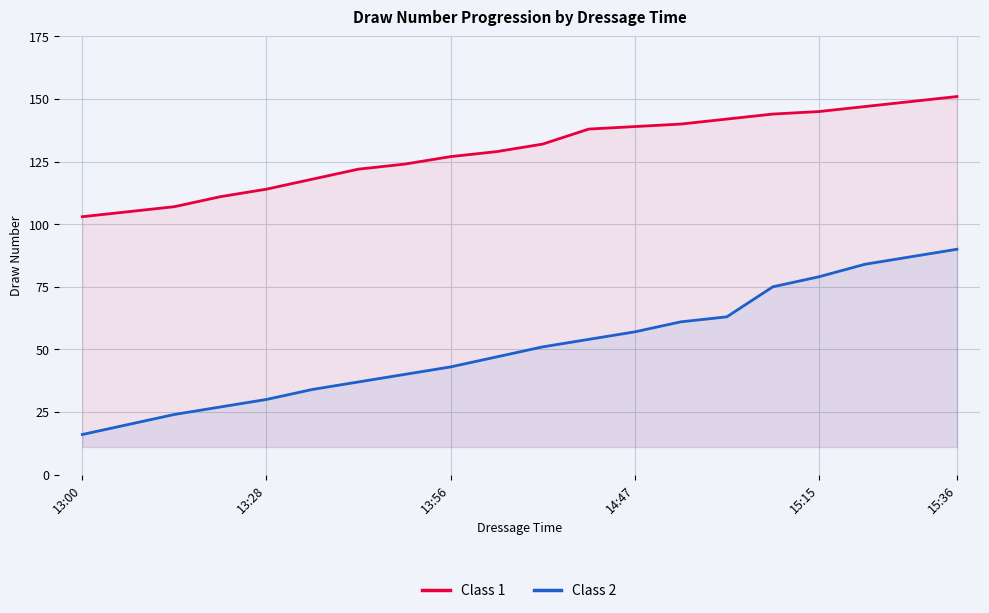

Count the number of data series in this chart.

2